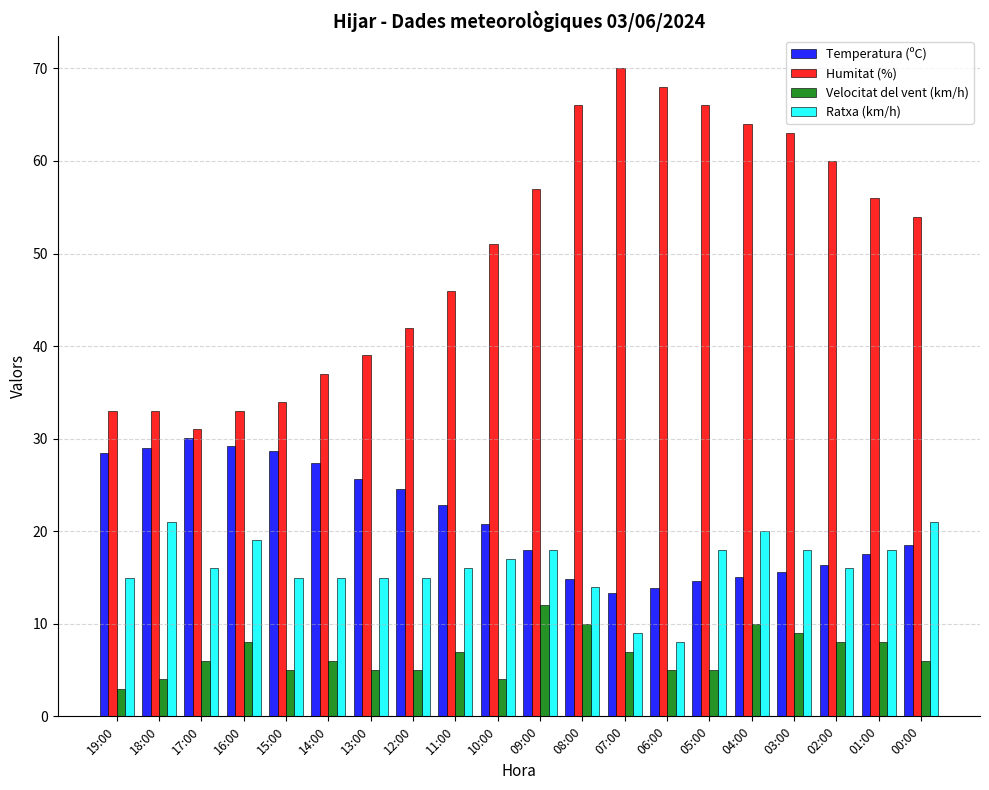

What is the label of the 1st bar from the right?

00:00